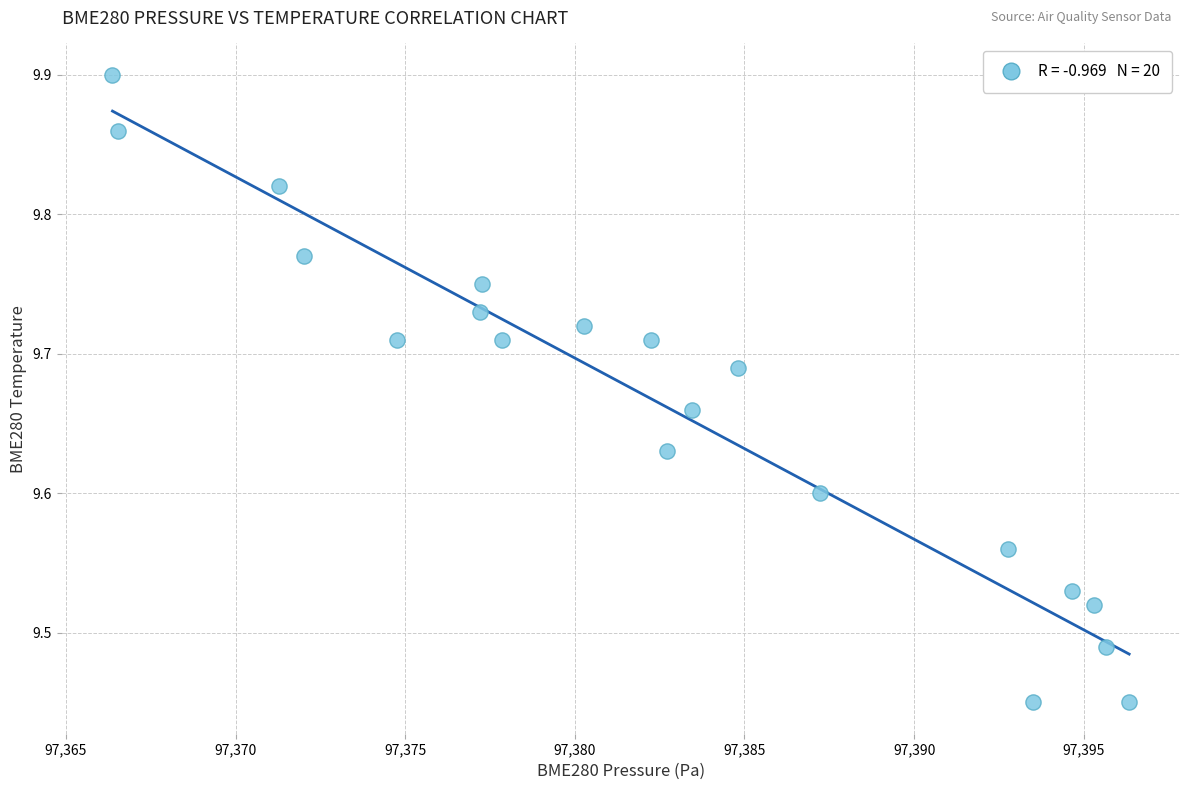

What is the range of X values (max minus min)?

30.0